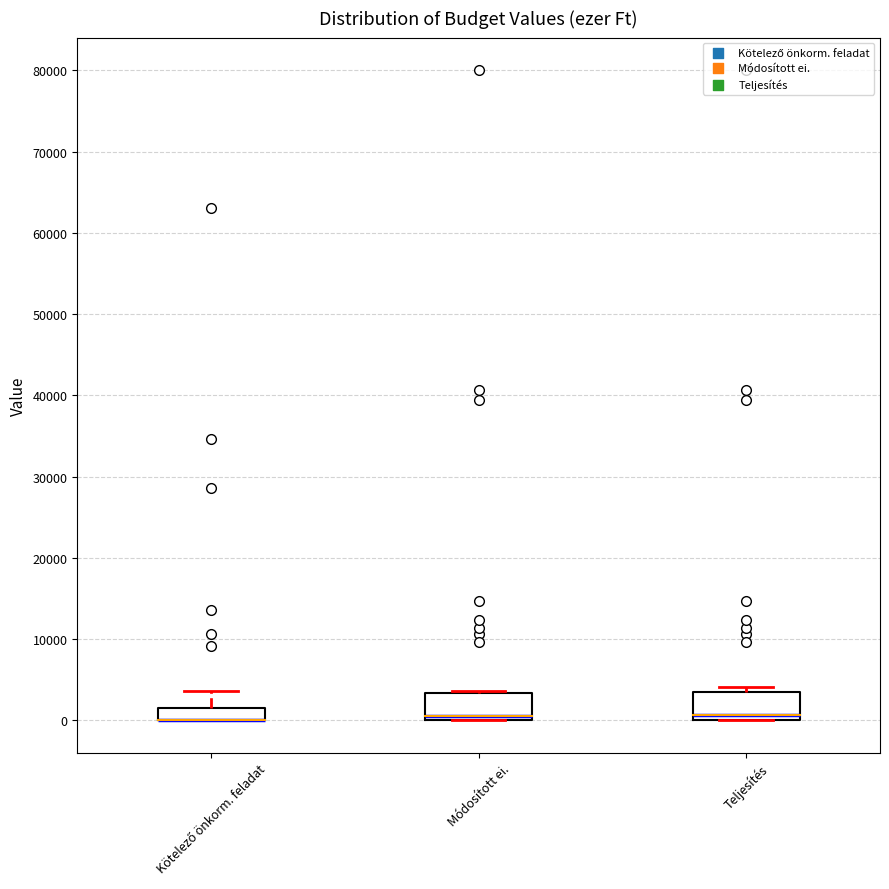

Where is the upper edge of the box for Módosított ei. on the y-axis? The values are not printed on the chart, so give them approximately, as read against the axis.

3000